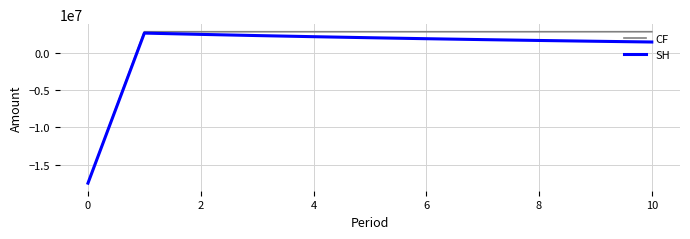

Which series has the widest spread of values?

CF